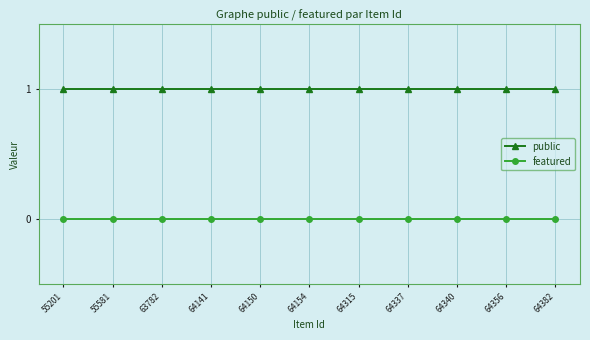

Is the value of featured at 55581 greater than the value of public at 64150?

No